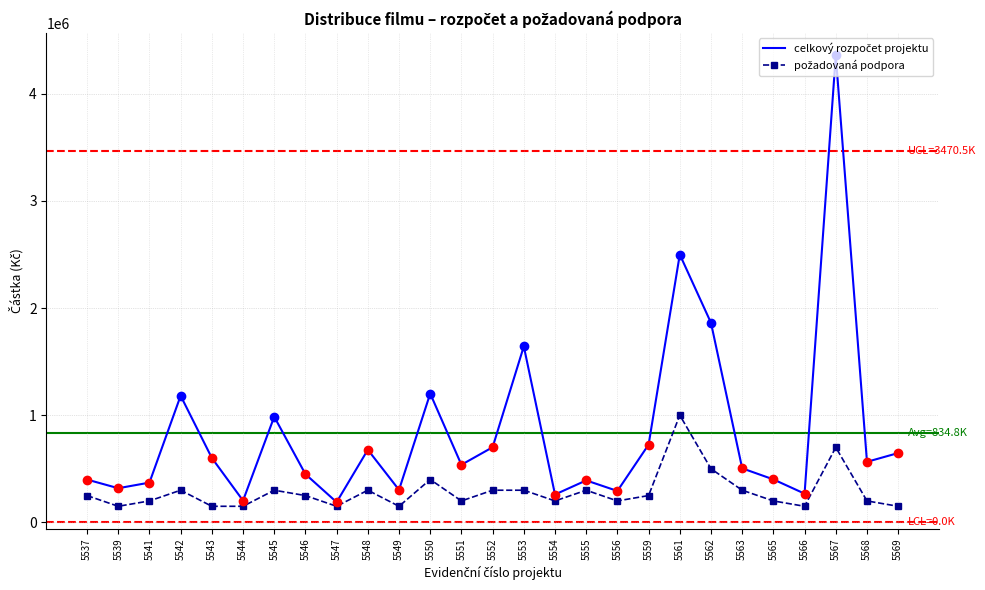

What is the minimum value shown in the chart?

150000